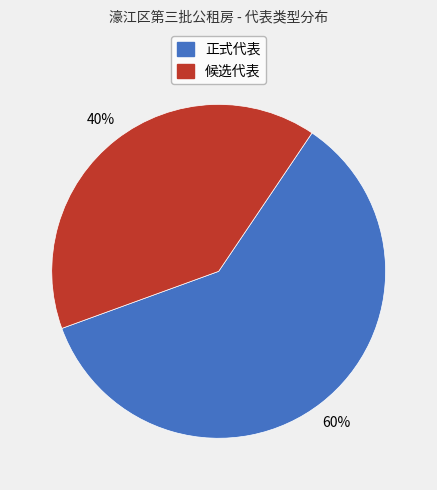

True or false: 正式代表 accounts for 60% of the total.

True